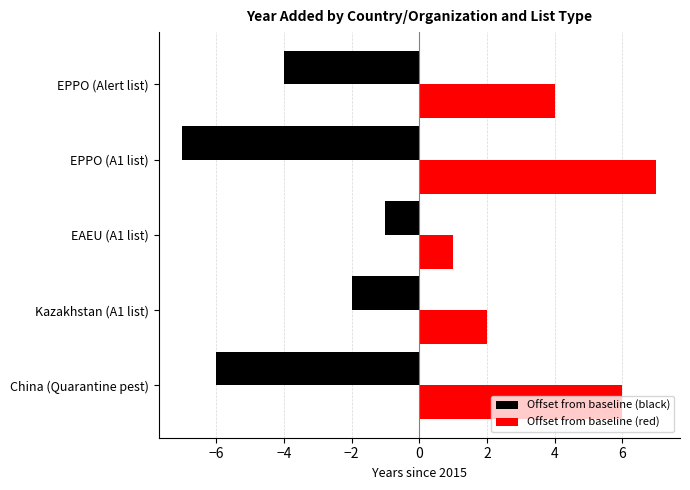

What is the difference between the maximum and minimum values in the Offset from baseline (black) series?

6